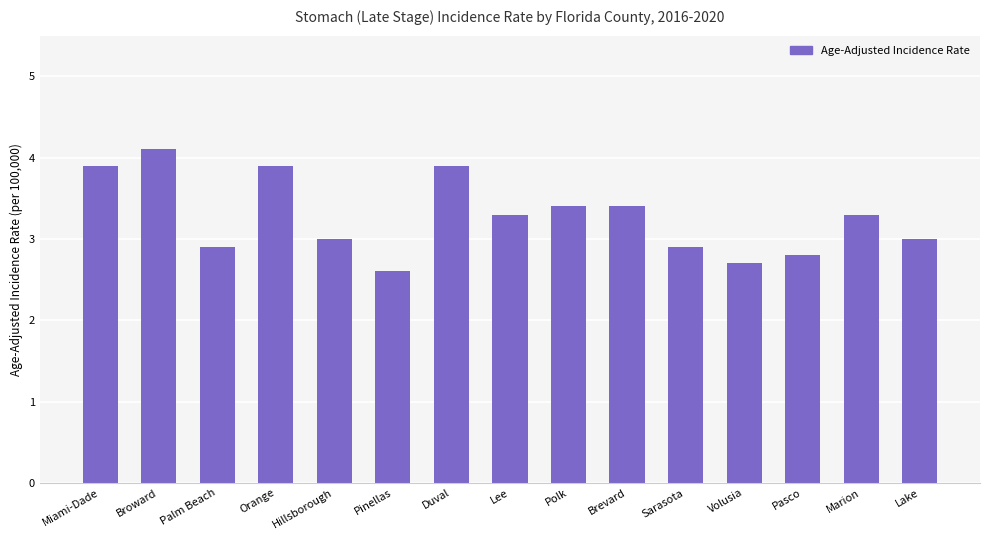

Reading right to left, list all the values displayed in this chart.

Lake=3.0	Marion=3.3	Pasco=2.8	Volusia=2.7	Sarasota=2.9	Brevard=3.4	Polk=3.4	Lee=3.3	Duval=3.9	Pinellas=2.6	Hillsborough=3.0	Orange=3.9	Palm Beach=2.9	Broward=4.1	Miami-Dade=3.9